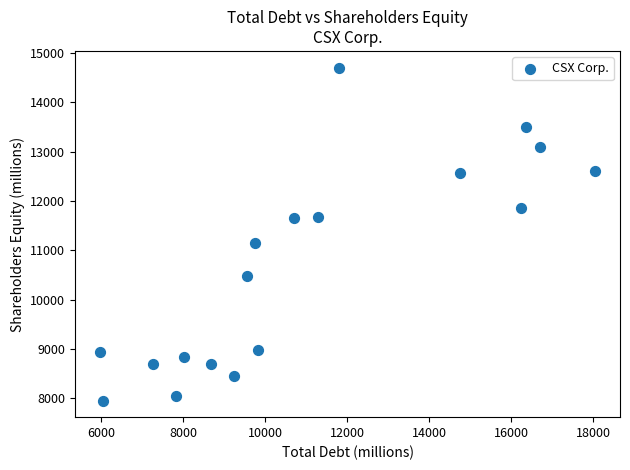

What Y value in the scatter plot is closest to 11329?

11152